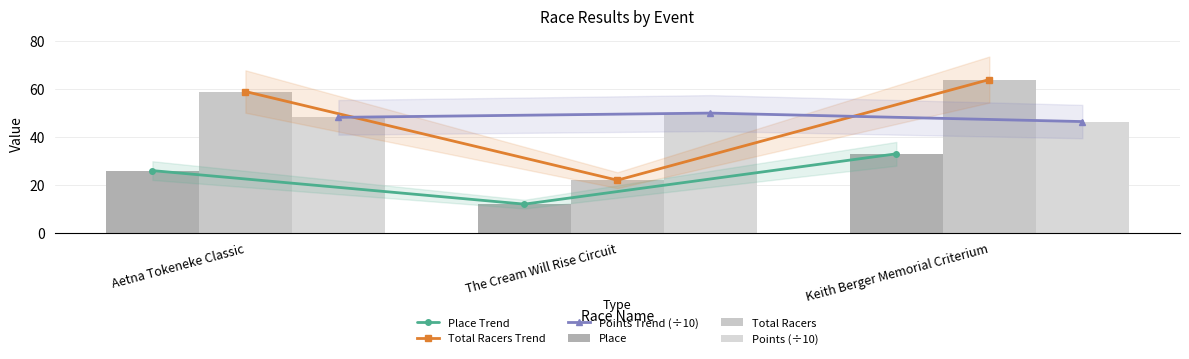

Where does the Total Racers Trend series first go above 59?

Keith Berger Memorial Criterium